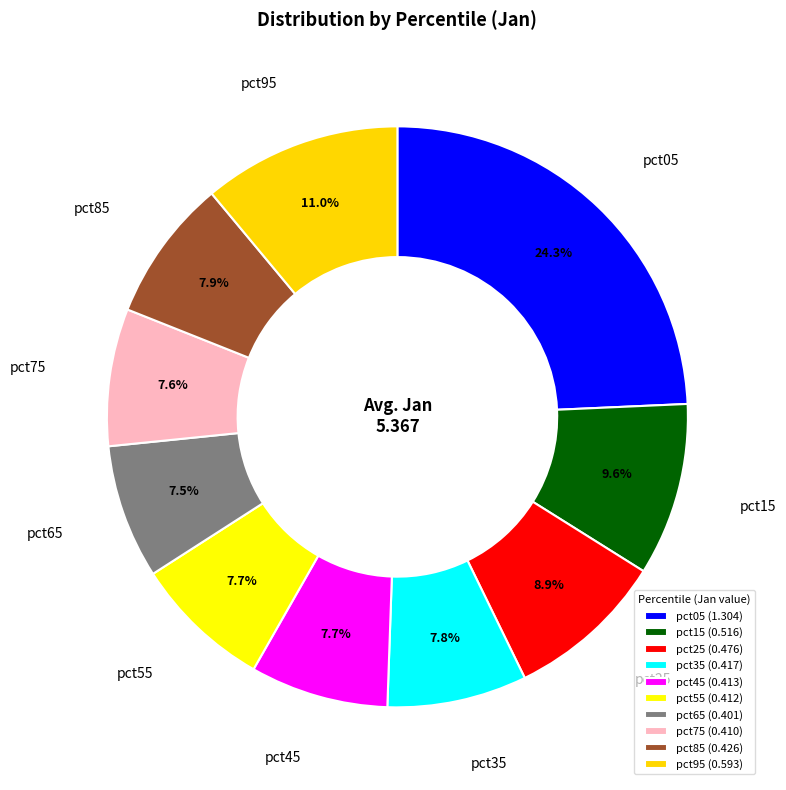

To the nearest percent, what portion does pct25 represent?

9%